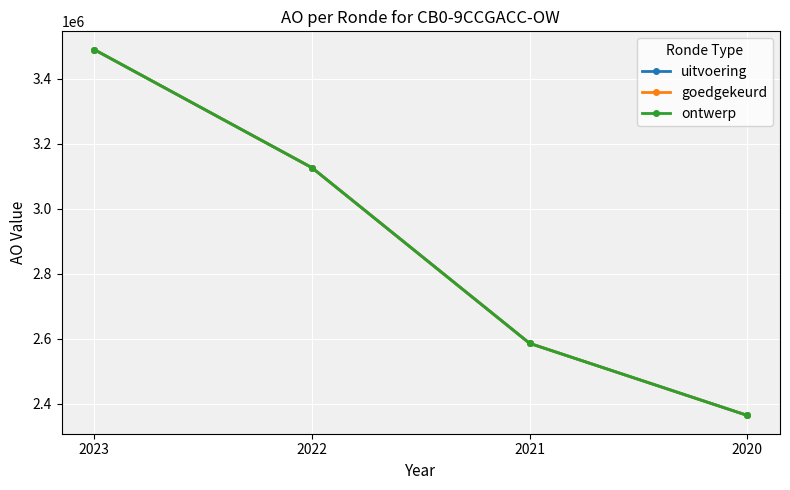

The uitvoering series shows 3722074 at 2020. True or false?

False